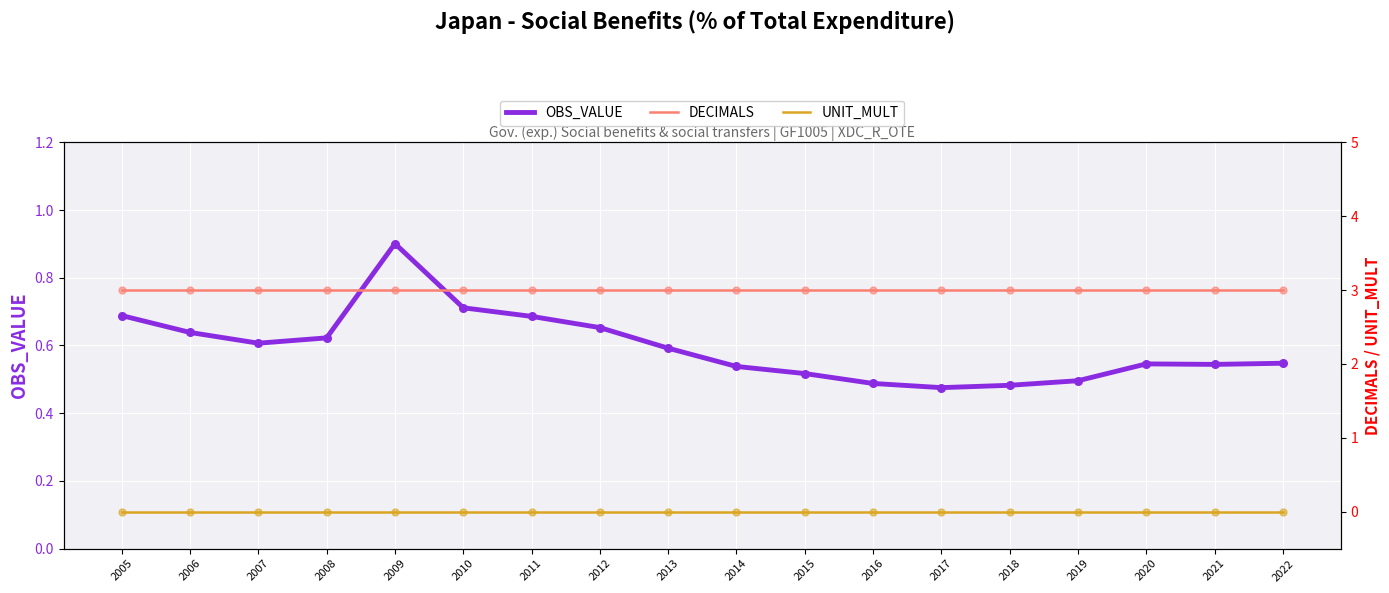

Which series has the largest total across all categories?

DECIMALS